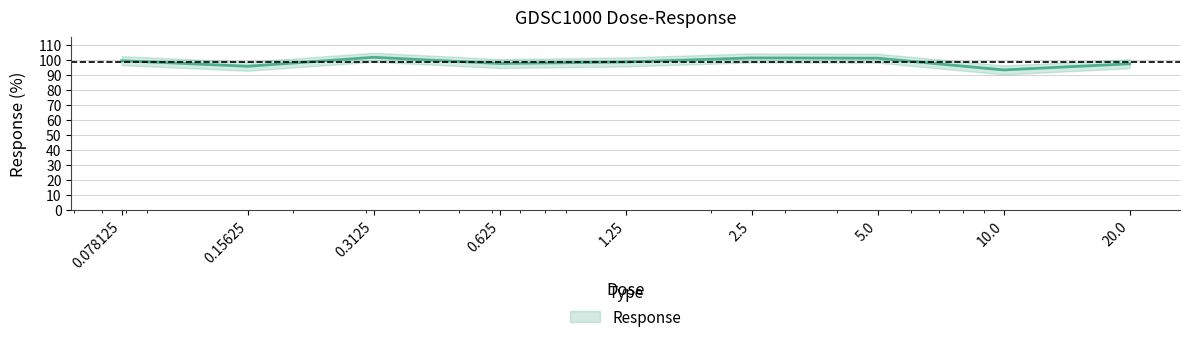

True or false: the data shows 99.4 at 0.078125.

True